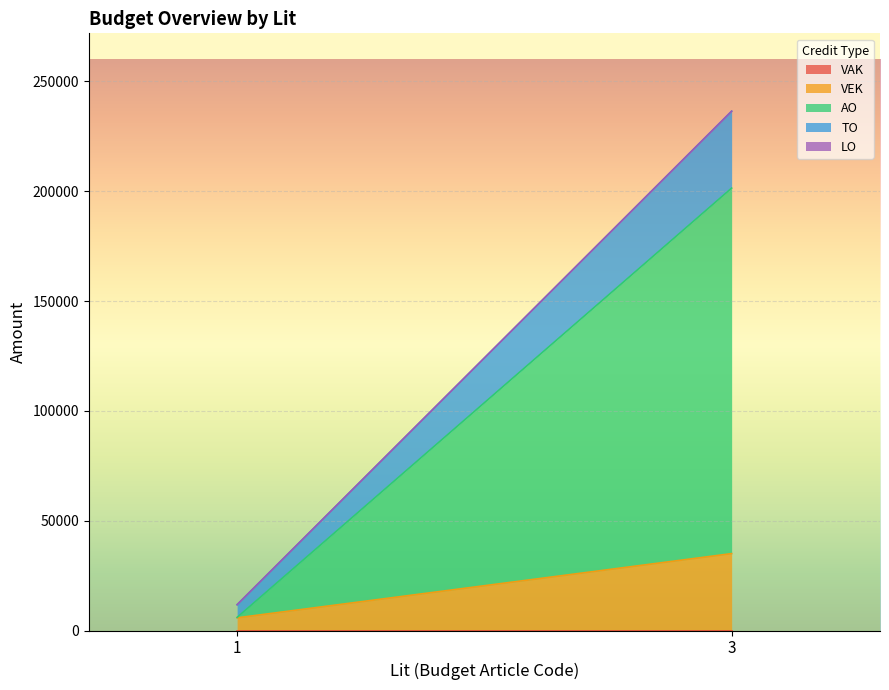

Between 3 and 3, which is larger?

3